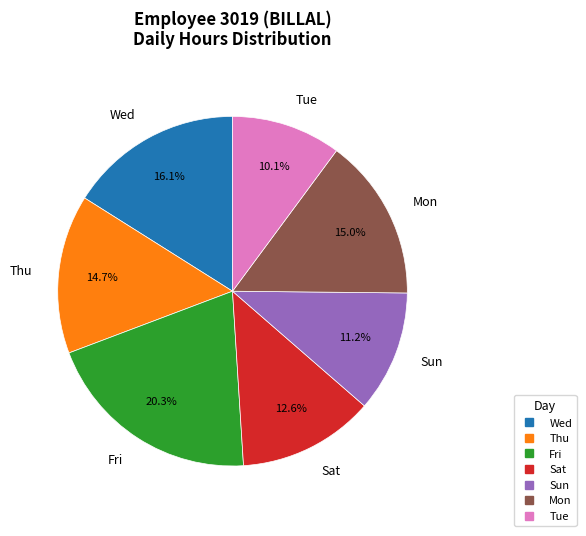

To the nearest percent, what is the average slice percentage?

14%